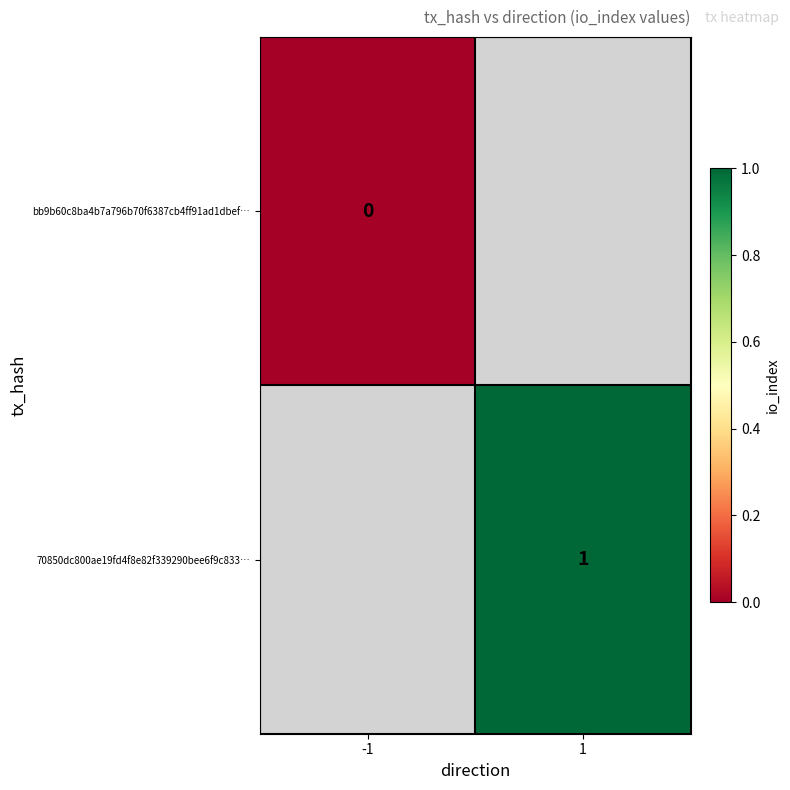

Is the value of bb9b60c8ba4b7a796b70f6387cb4ff91ad1dbef… at -1 greater than the value of 70850dc800ae19fd4f8e82f339290bee6f9c833… at 1?

No